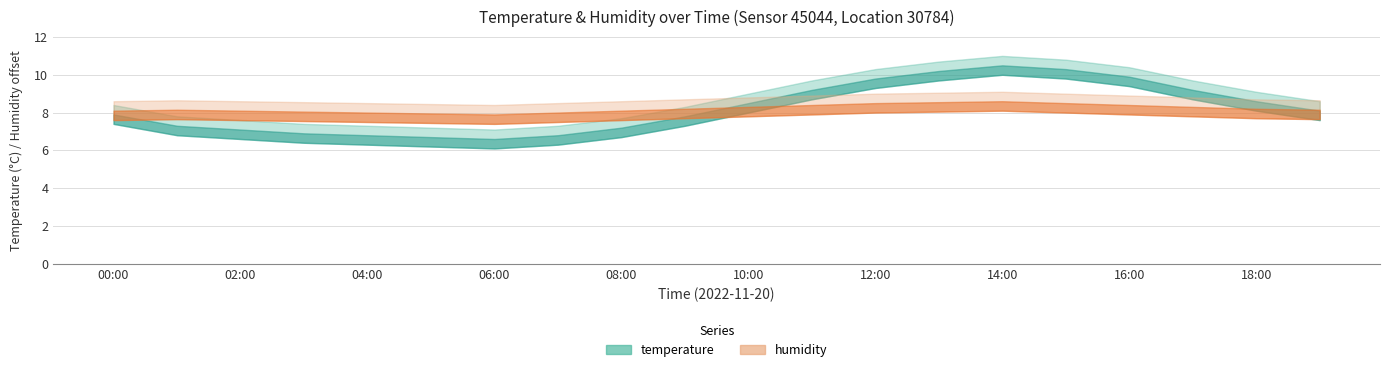

Which category has the highest value in the temperature series?

14:00